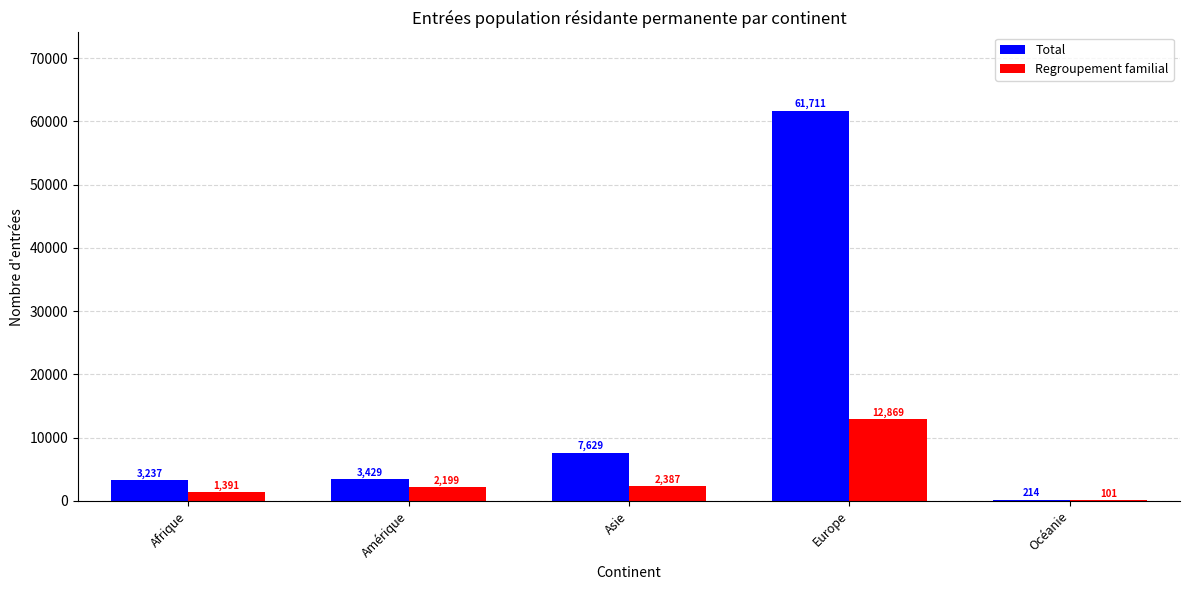

What are all the series names shown in the legend?

Total, Regroupement familial